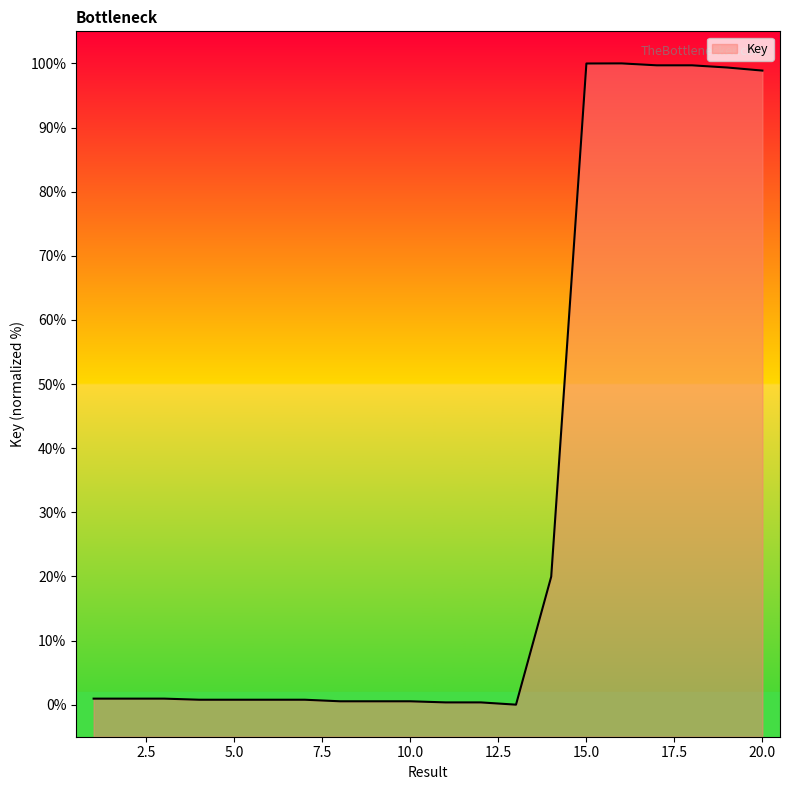

Does the chart display data point markers on the line(s)?

No